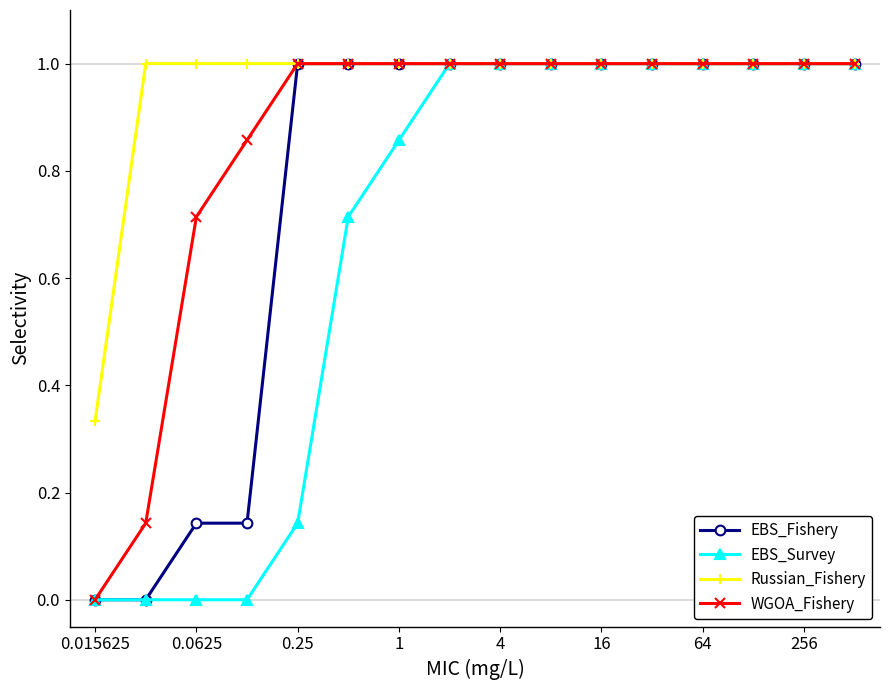

Rank the series by their average value, from lowest to highest.

EBS_Survey, EBS_Fishery, WGOA_Fishery, Russian_Fishery